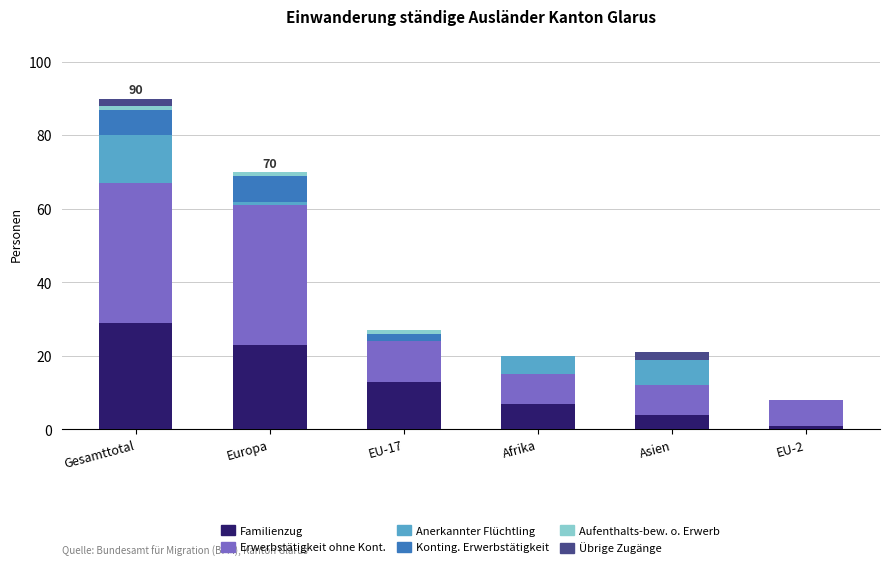

What is the total value across all series at Gesamttotal?

90